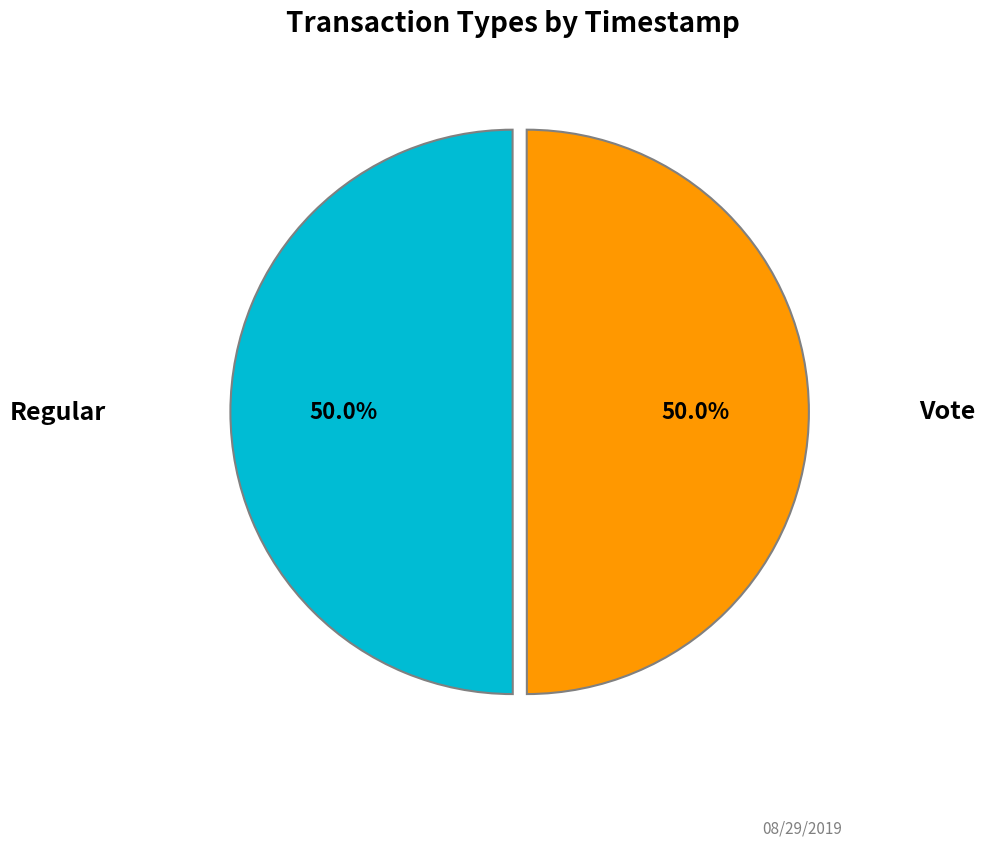

What is the largest slice in the pie chart?

Regular